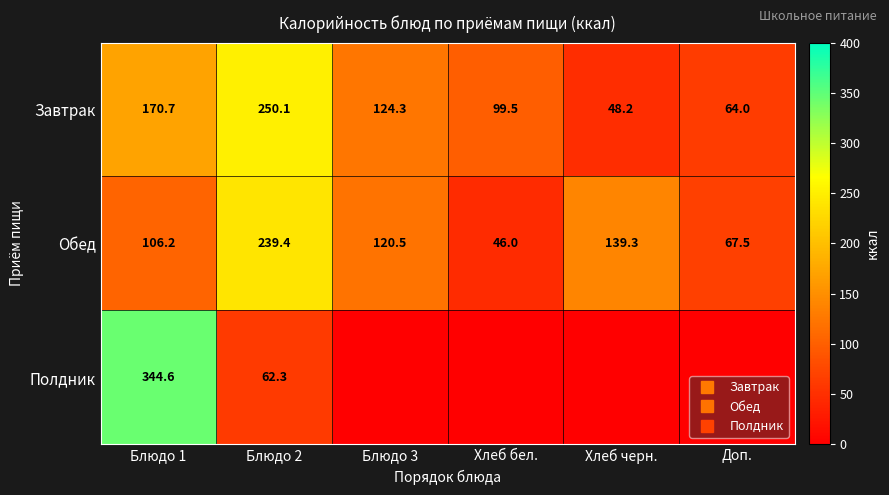

What is the difference between the Полдник values at Хлеб бел. and Блюдо 1?

344.6